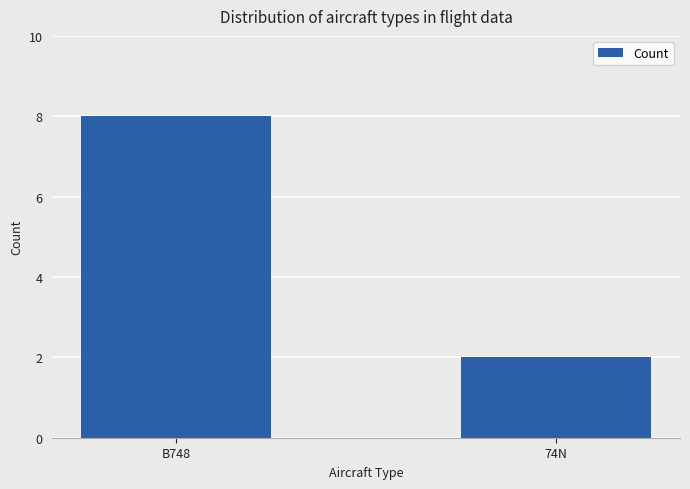

What is the label of the 1st bar from the right?

74N